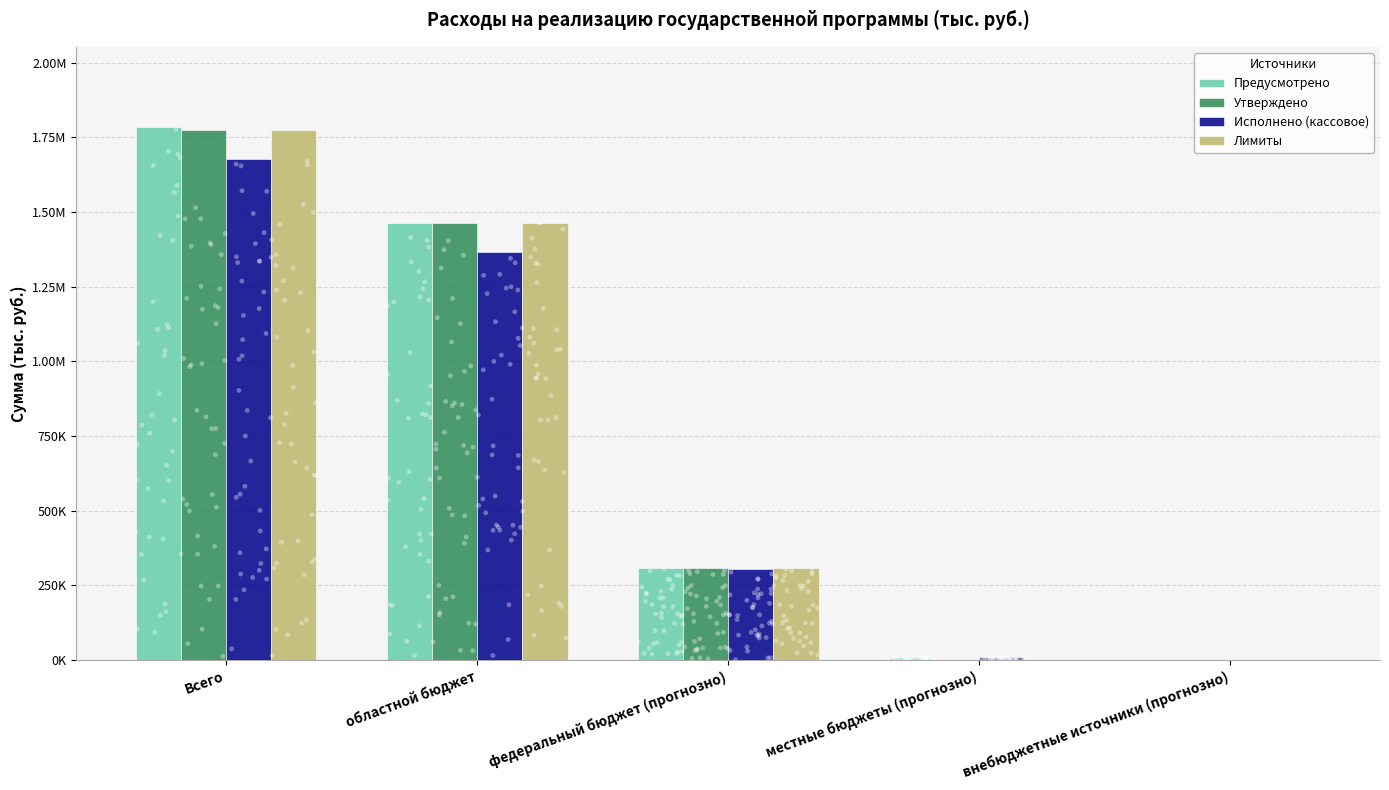

Which series reaches the minimum Y coordinate?

Предусмотрено